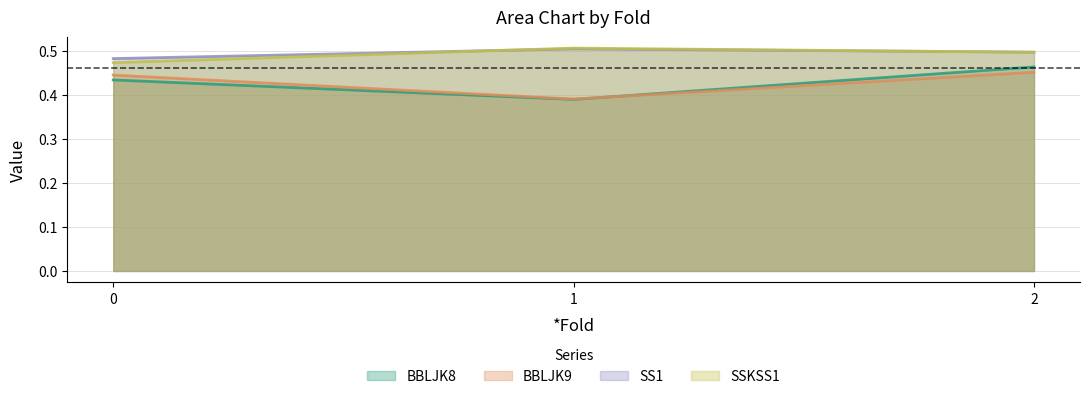

How many lines are shown in the chart?

4